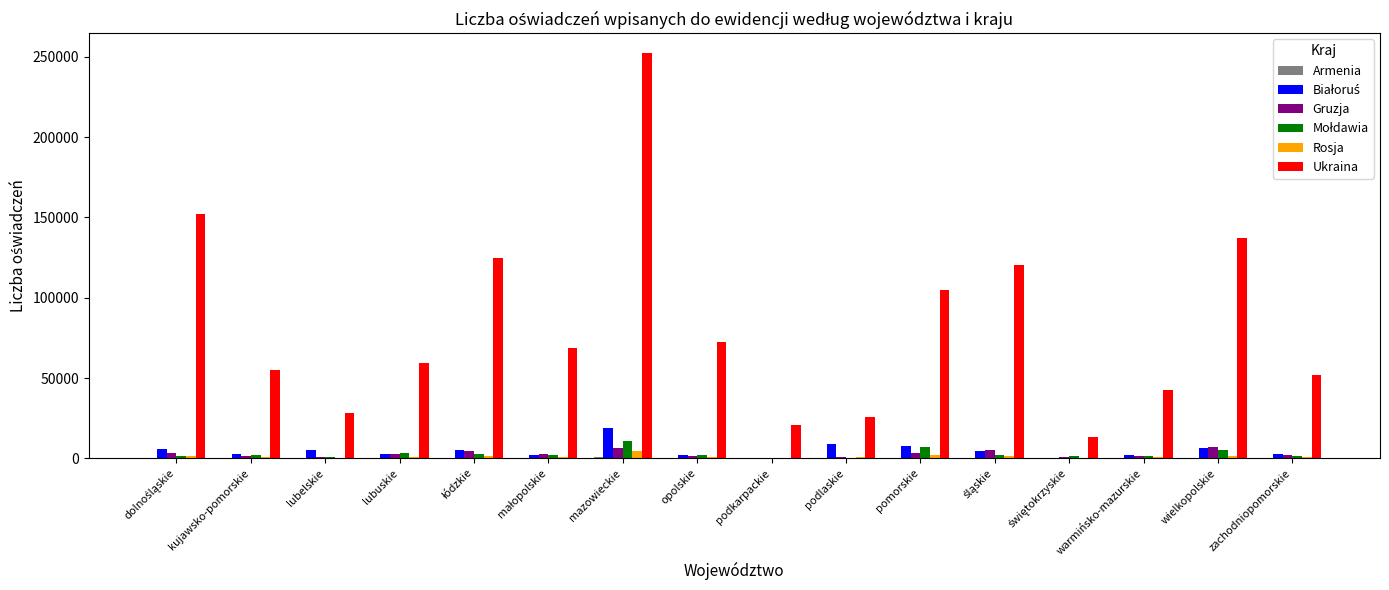

What is the total value across all series at podlaskie?

36366